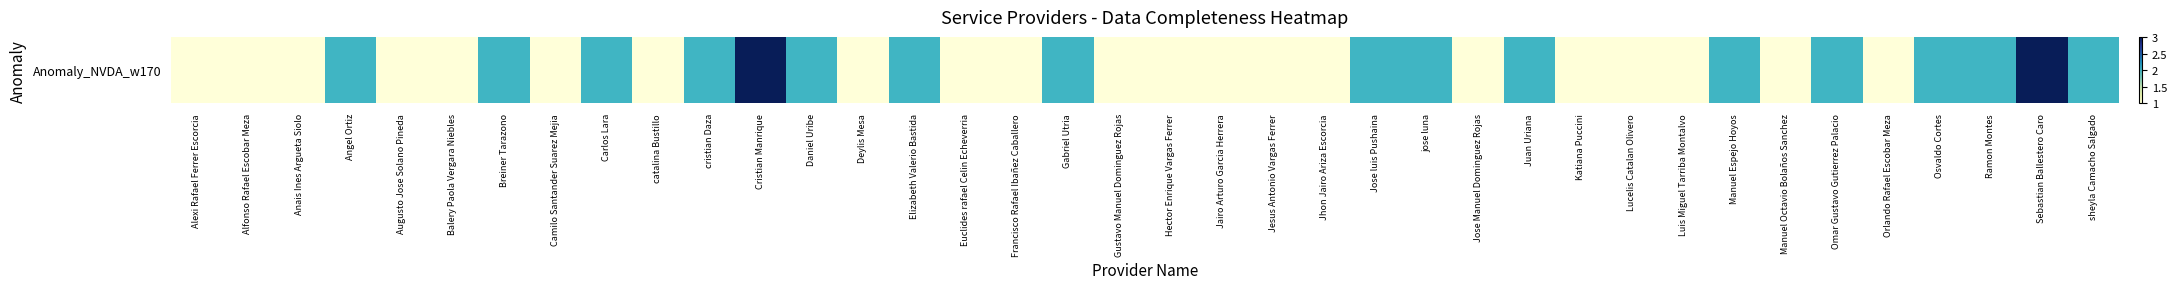

The value at Carlos Lara is 3. True or false?

False